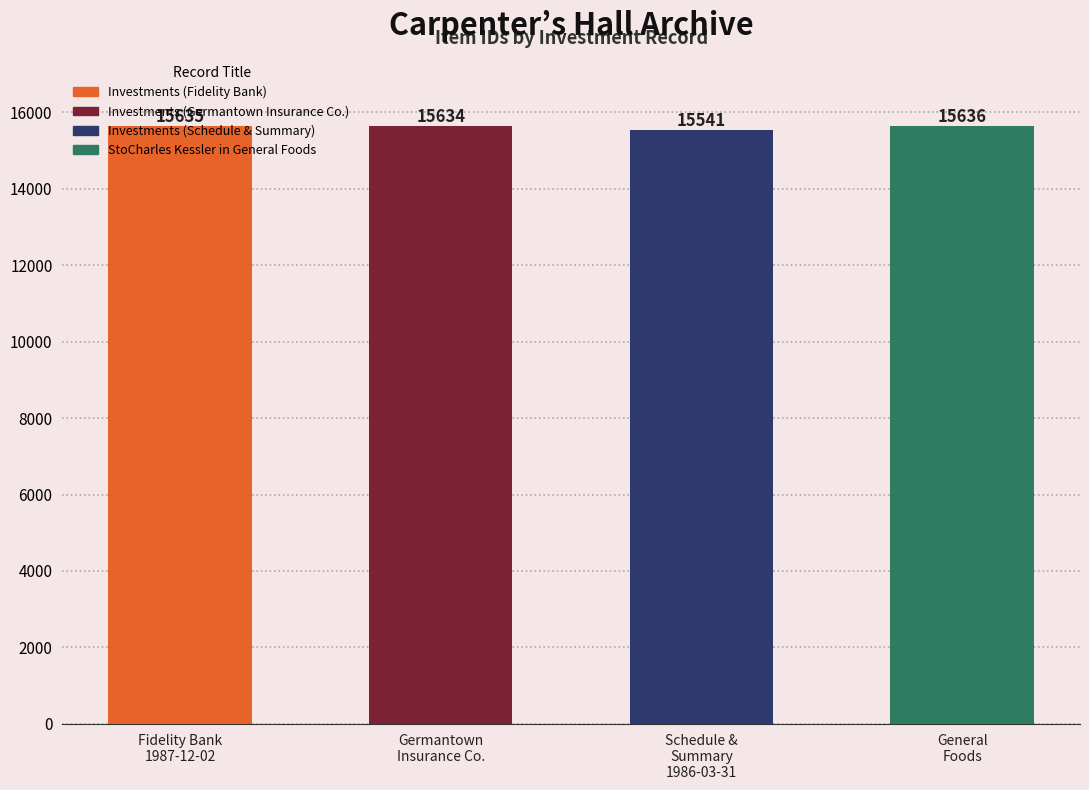

Rank the categories by value from highest to lowest.

StoCharles Kessler in General Foods, Investments (Fidelity Bank), Investments (Germantown Insurance Co.), Investments (Schedule & Summary)